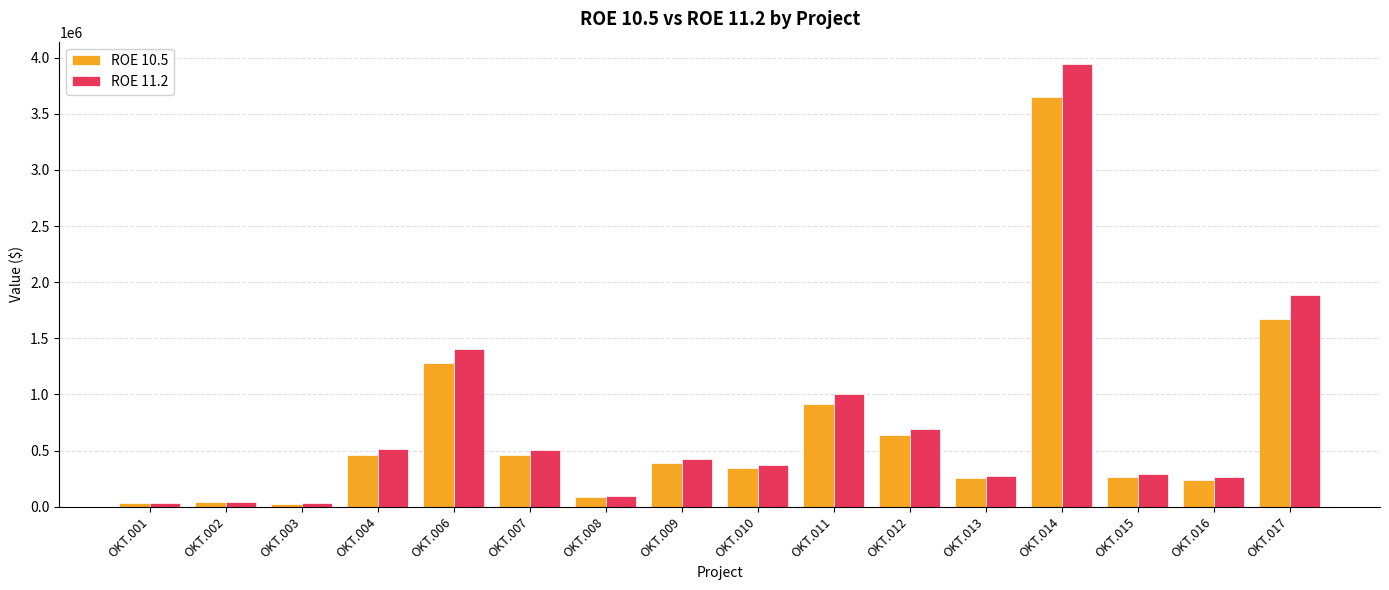

At which label is ROE 11.2 closest to 1987212?

OKT.017